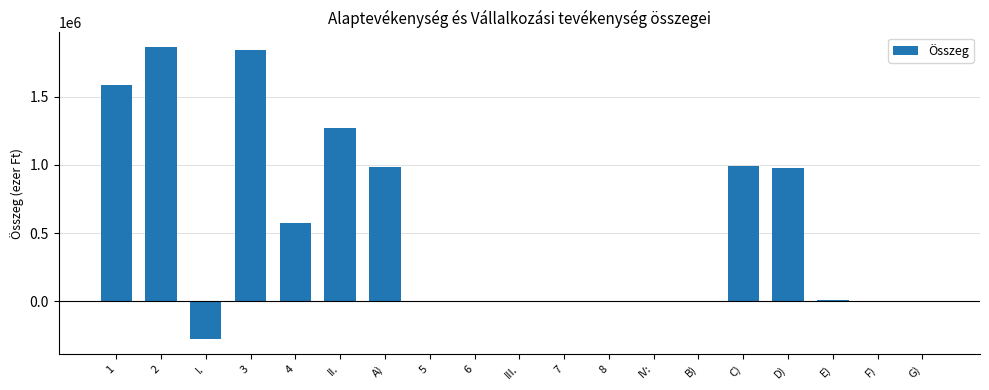

What value does the data have at G)?

2208.6